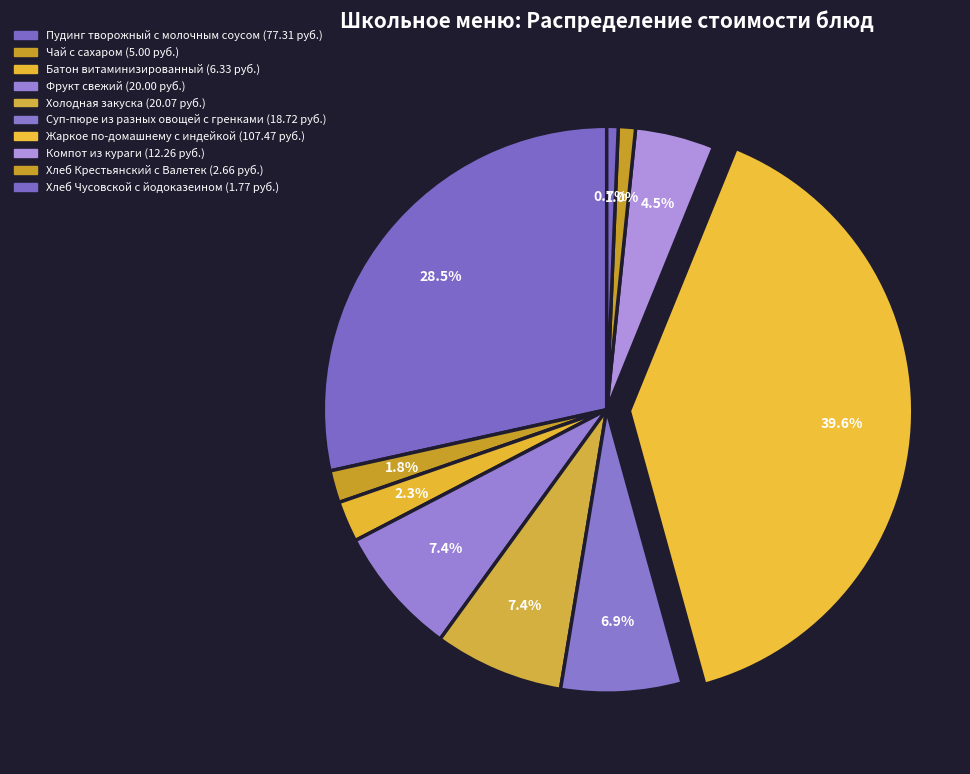

The Холодная закуска slice represents 18% of the pie. True or false?

False